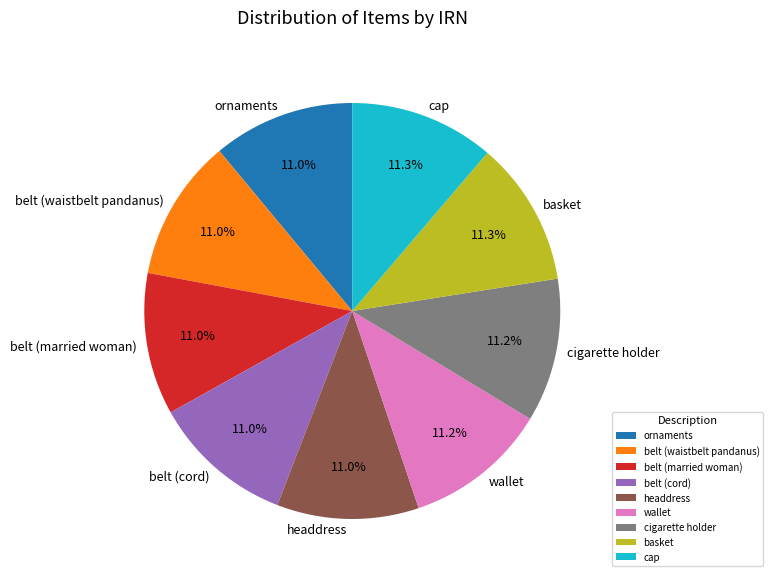

True or false: cap accounts for 21% of the total.

False